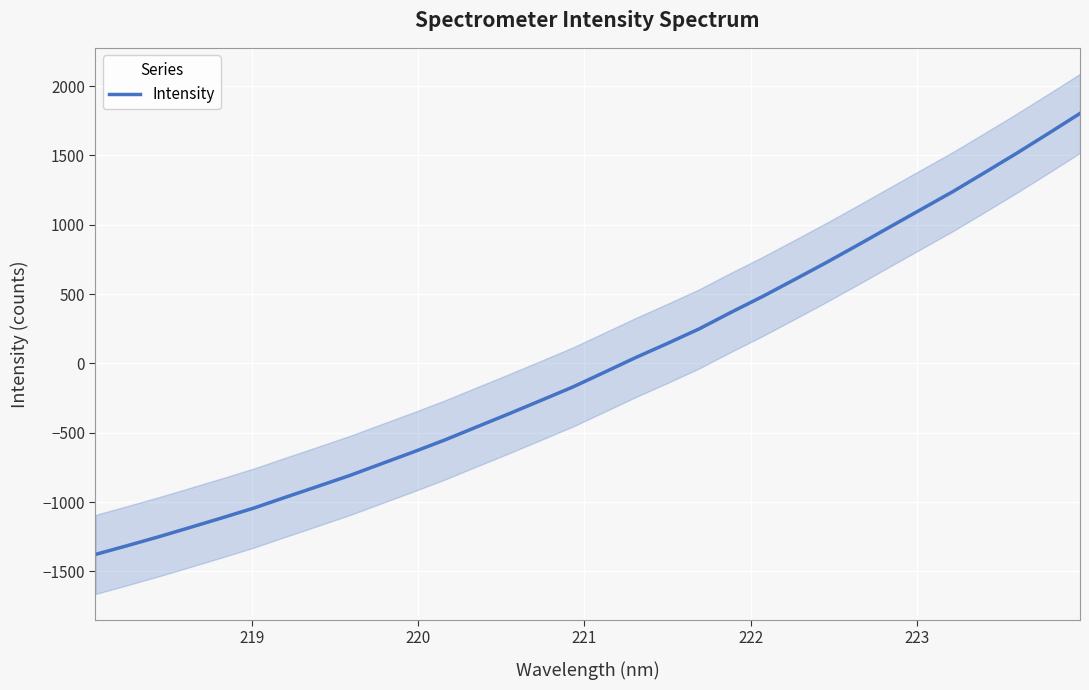

Is this an area chart (filled region under the line)?

No